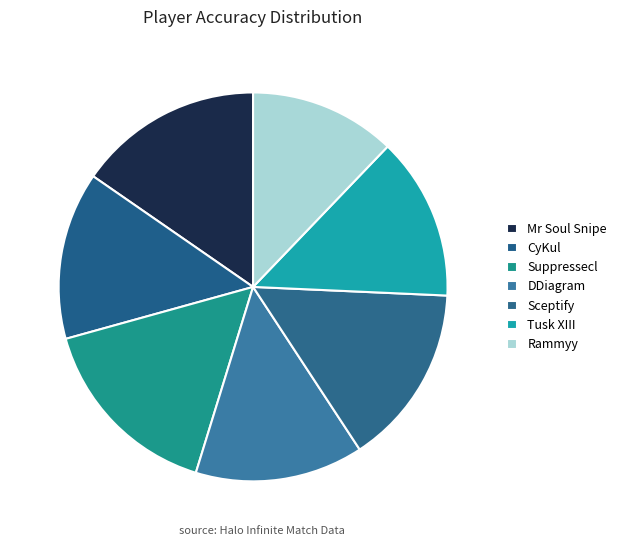

To the nearest percent, what portion does DDiagram represent?

14%